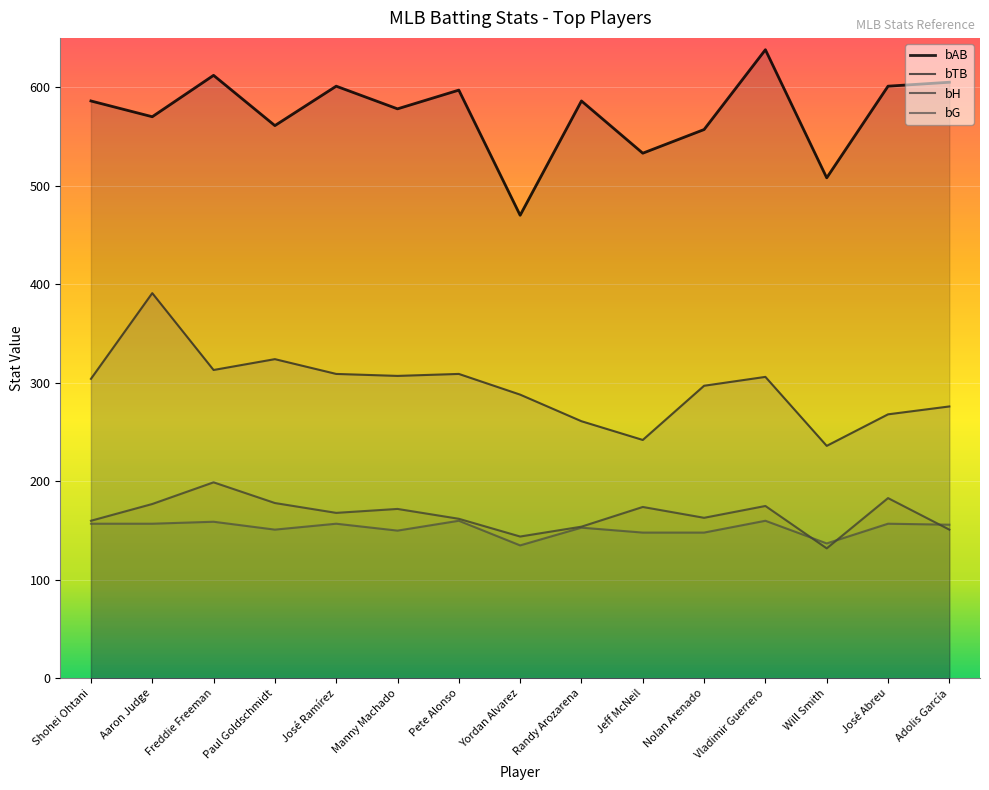

Where is the first local minimum for bTB?

Freddie Freeman